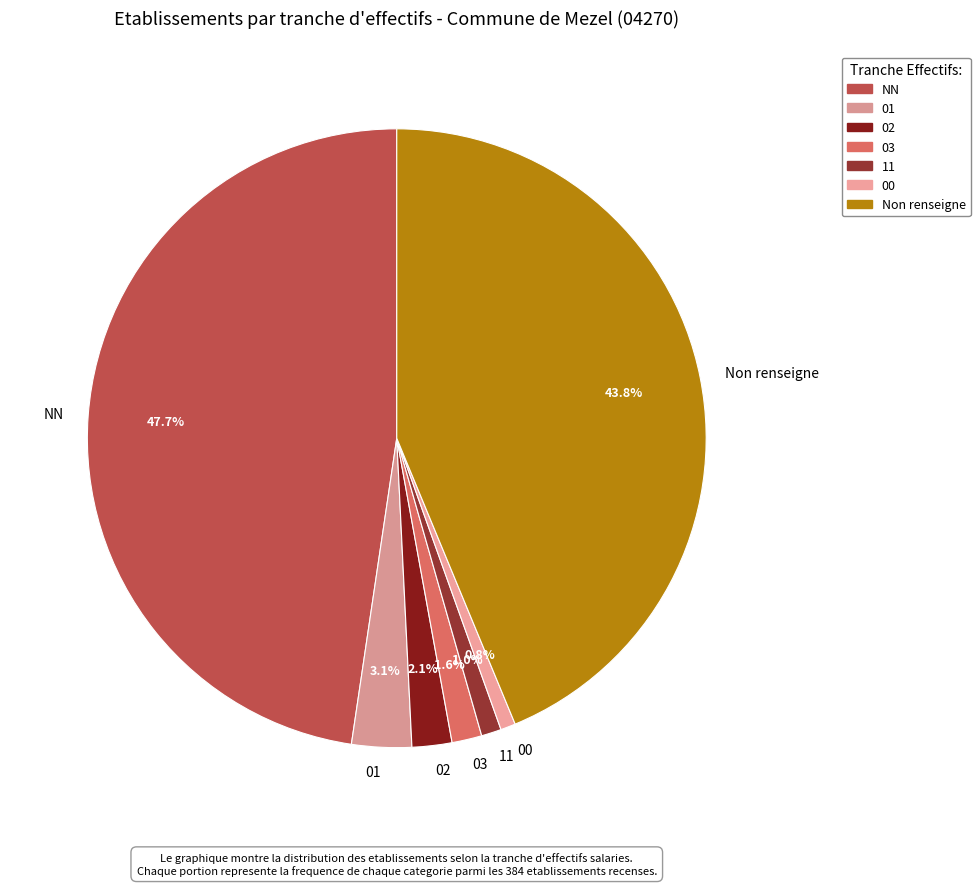

Combined, do 02 and 03 account for over 50%?

No